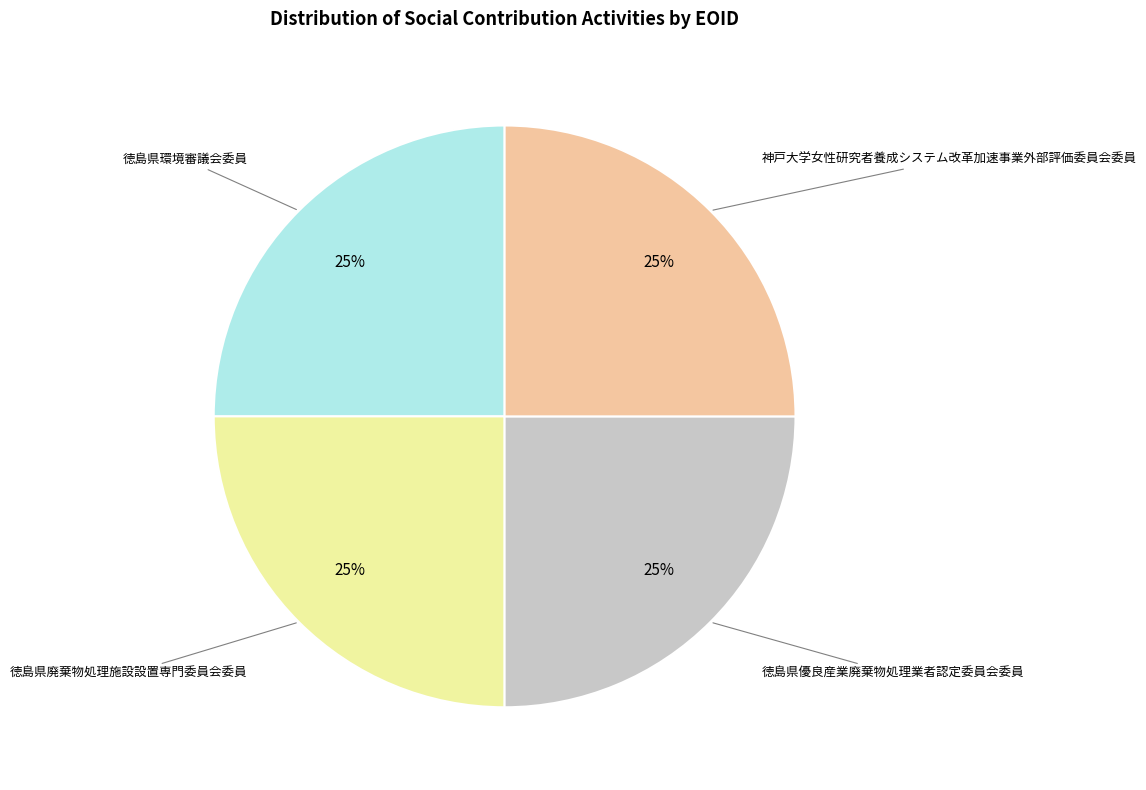

Is there any slice that represents more than half of the pie?

No